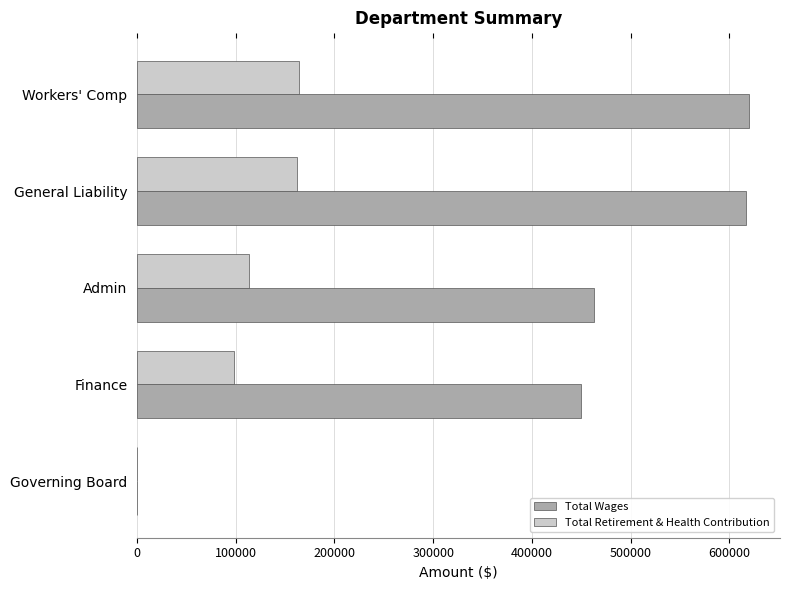

What is the greatest value displayed?

620181